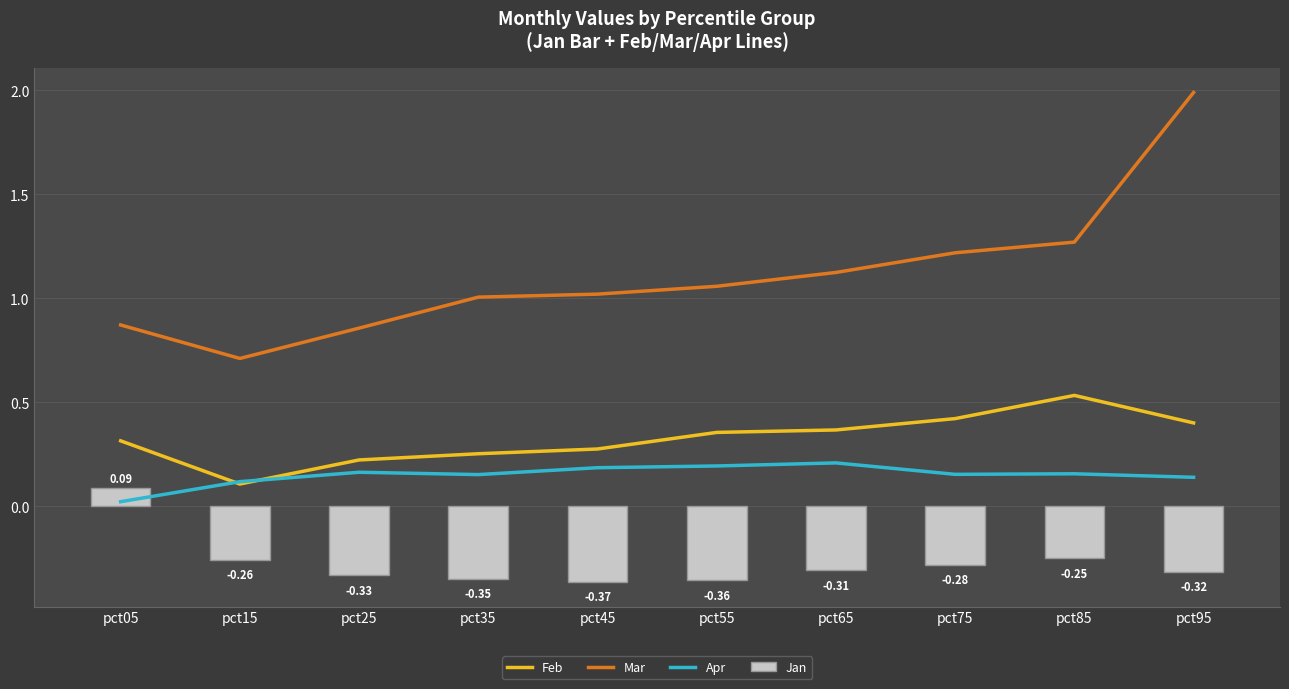

At which label is Mar closest to 1?

pct35